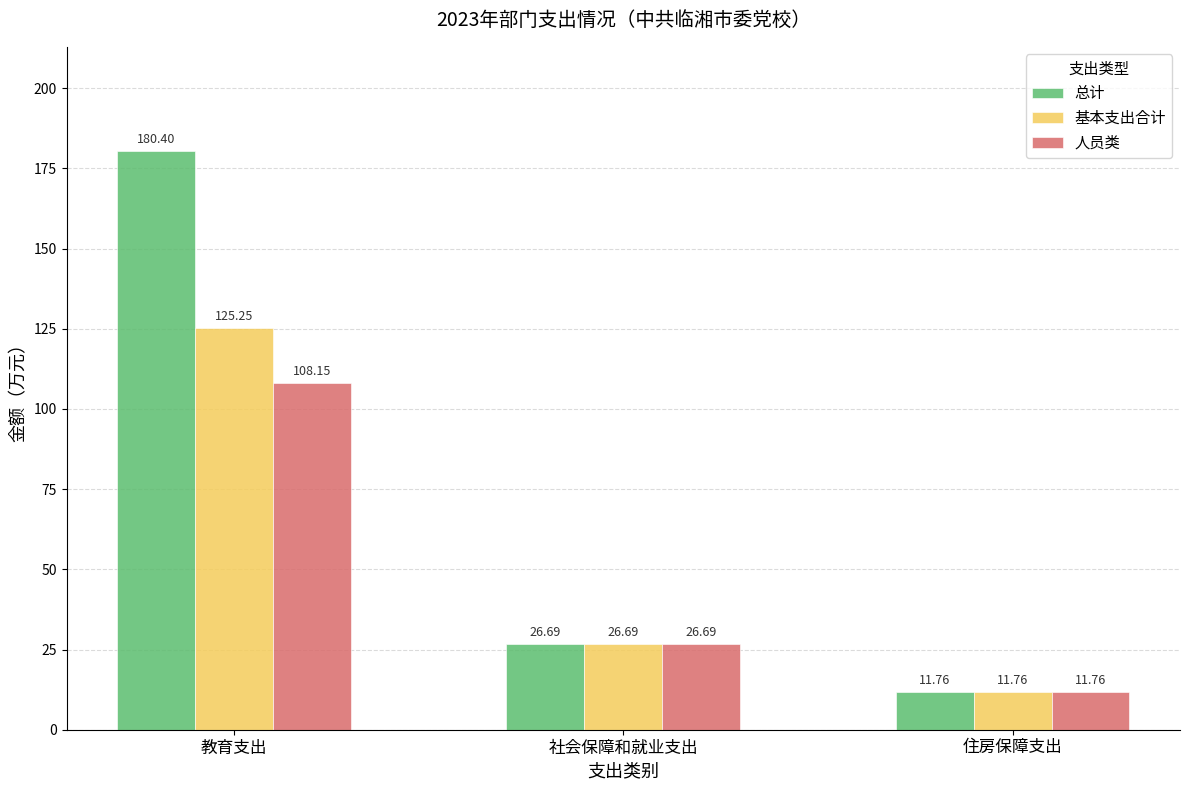

What are all the series names shown in the legend?

总计, 基本支出合计, 人员类